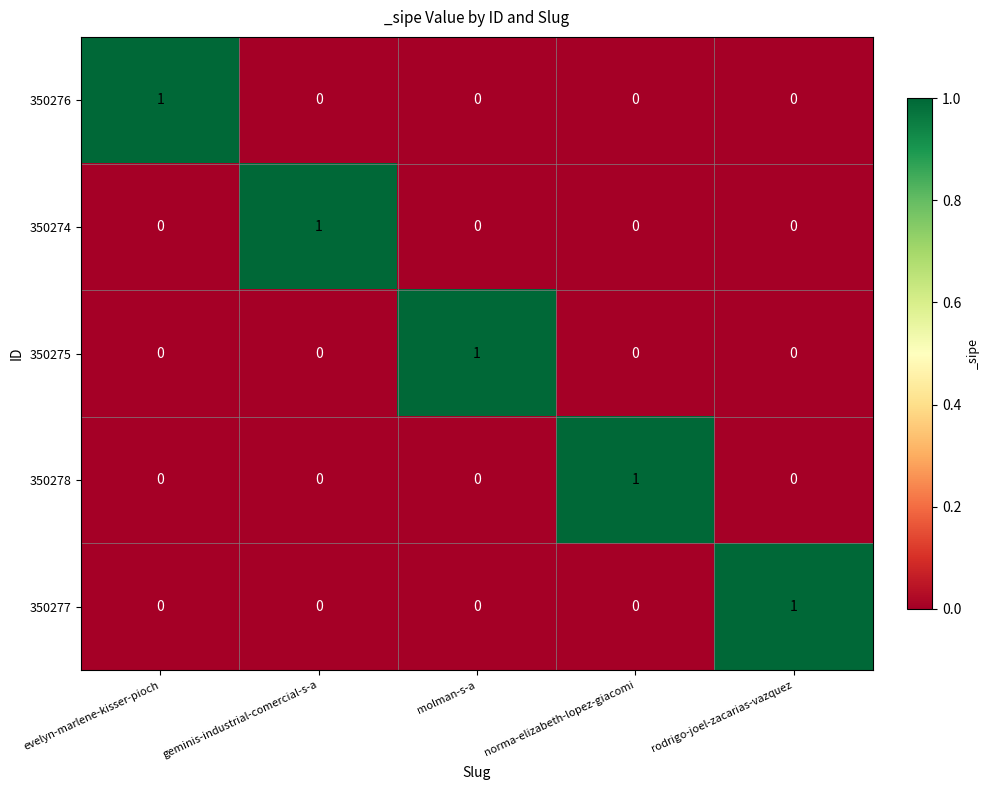

How many data points does each series have?

5